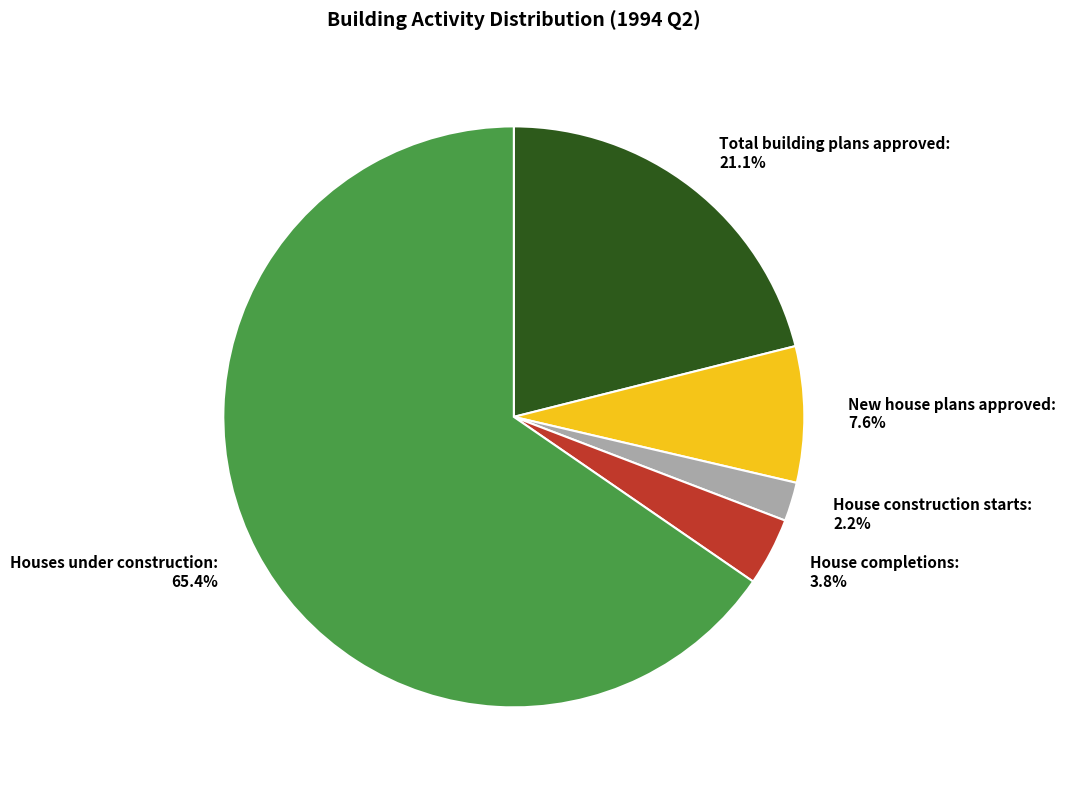

What is the ratio of the value at House construction starts to the value at Total building plans approved?

0.1